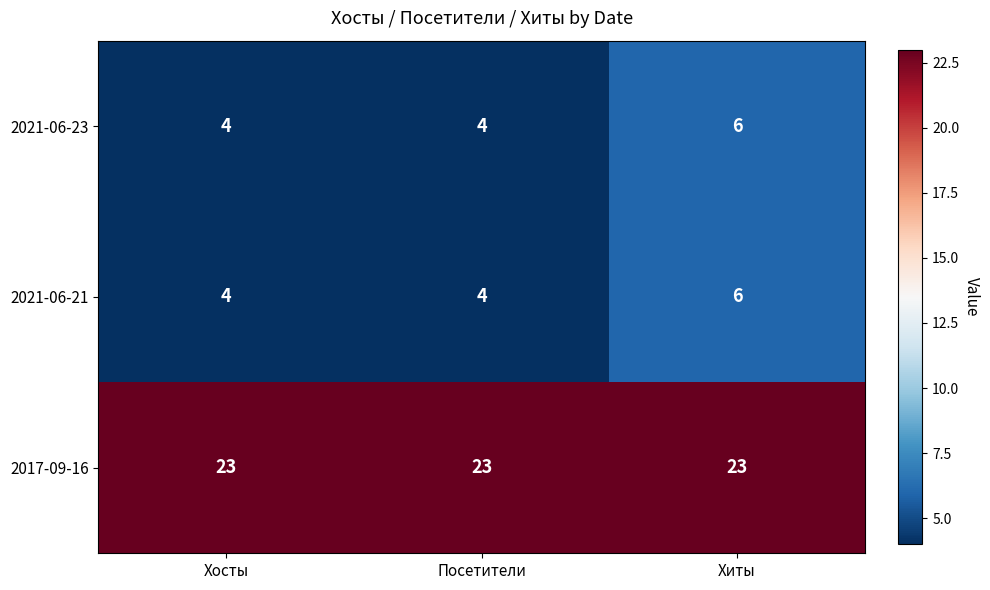

Reading left to right, what are all the values shown in this chart?

2021-06-23: Хосты=4	Посетители=4	Хиты=6
2021-06-21: Хосты=4	Посетители=4	Хиты=6
2017-09-16: Хосты=23	Посетители=23	Хиты=23